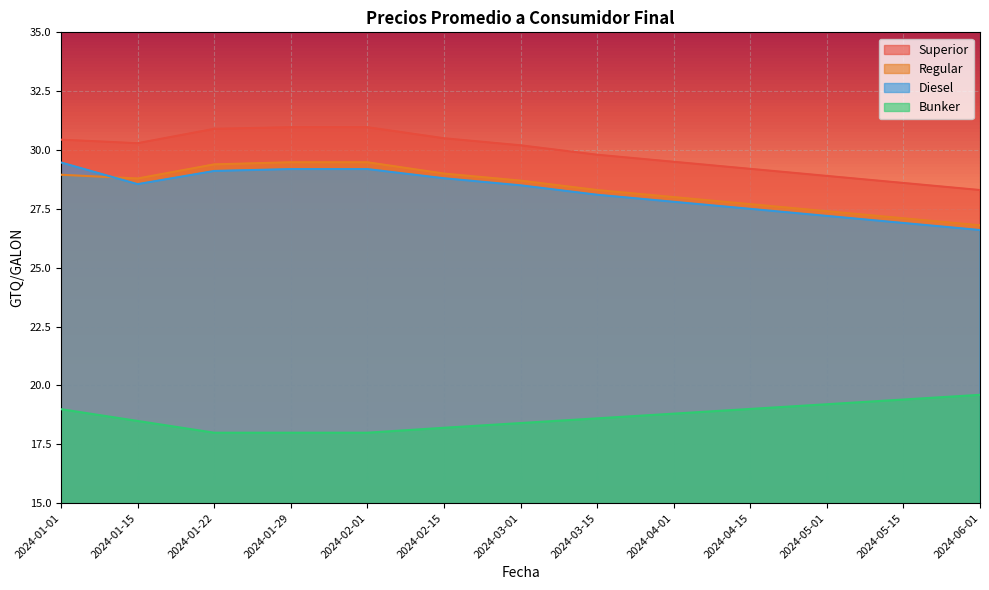

How many data points does each series have?

13